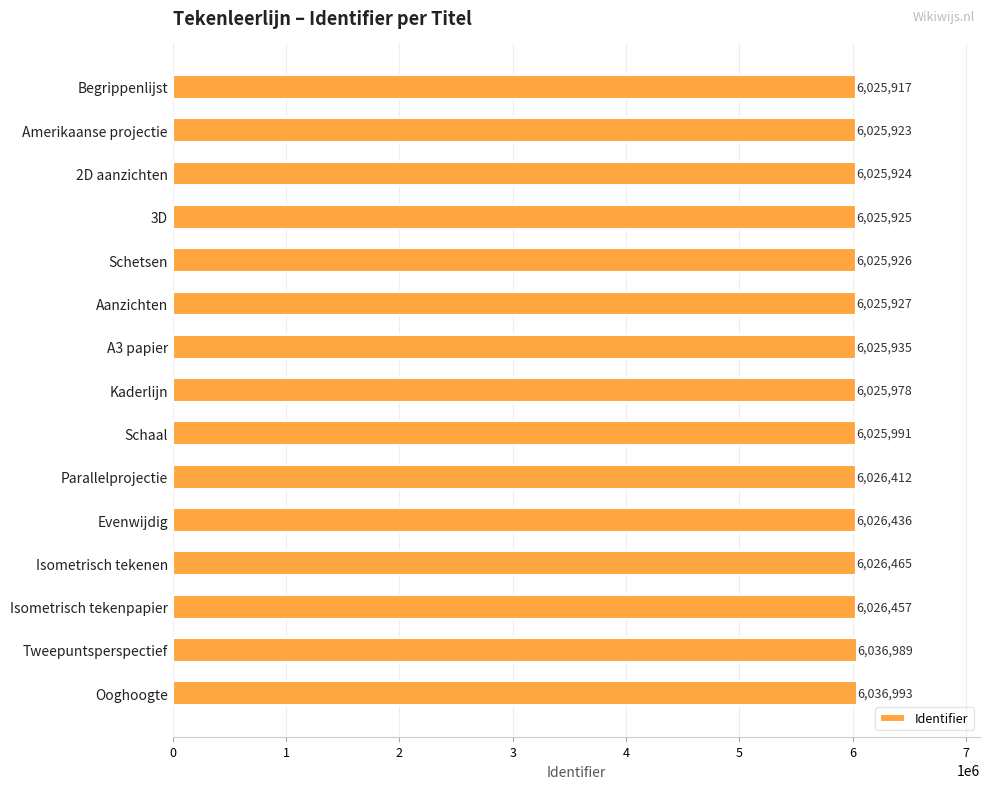

Between A3 papier and 3D, which is larger?

A3 papier